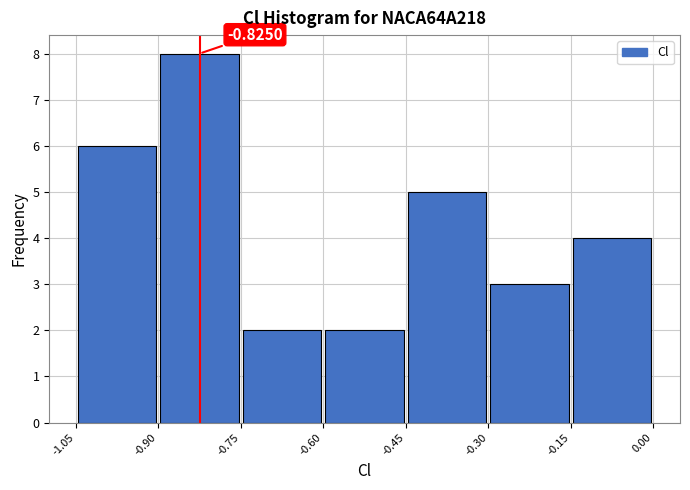

Over which range of the x-axis is the bar tallest?

-0.90 to -0.75